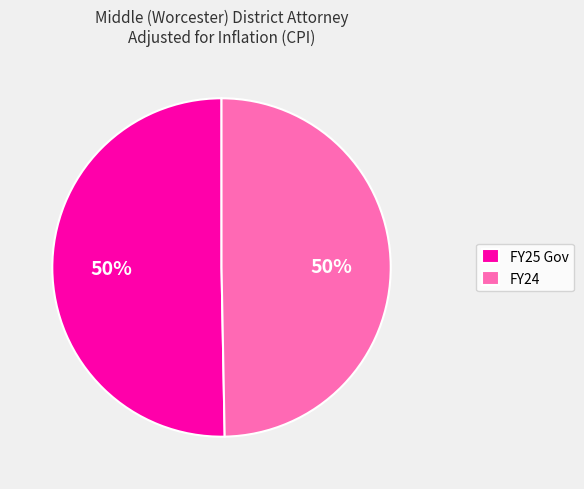

True or false: FY24 accounts for 50% of the total.

True